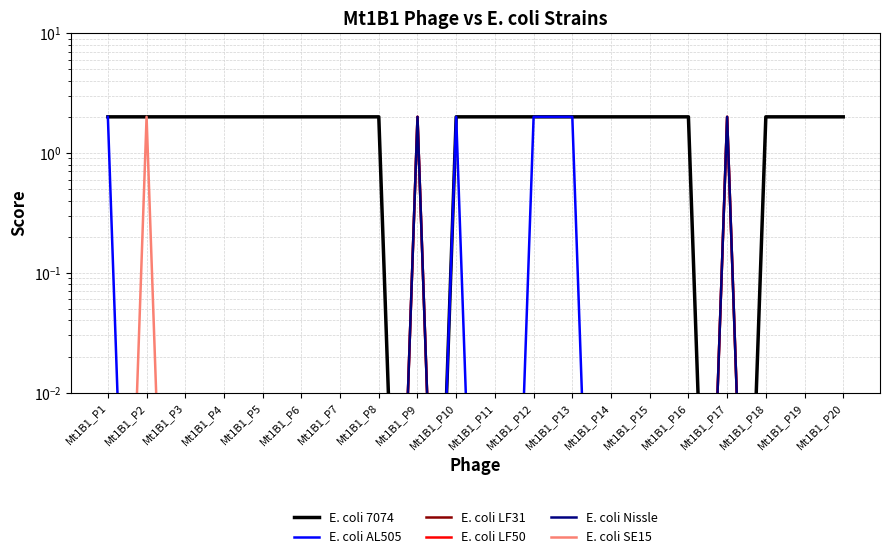

What is the difference between the highest and lowest values at Mt1B1_P3?

2.0